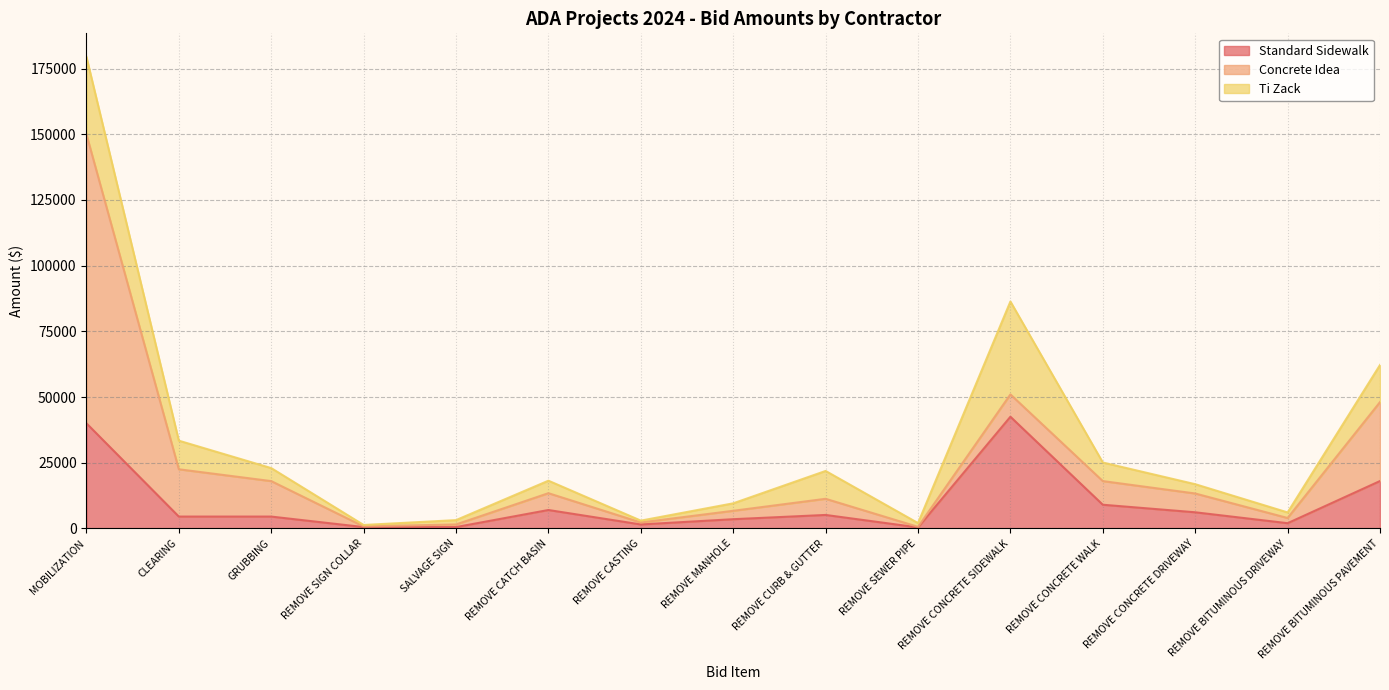

What value does the Standard Sidewalk series have at REMOVE BITUMINOUS PAVEMENT?

18027.0